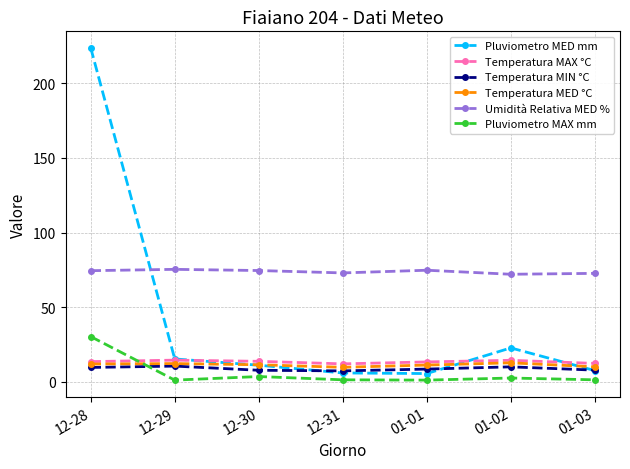

True or false: Umidità Relativa MED % and Temperatura MAX °C cross at least once.

False